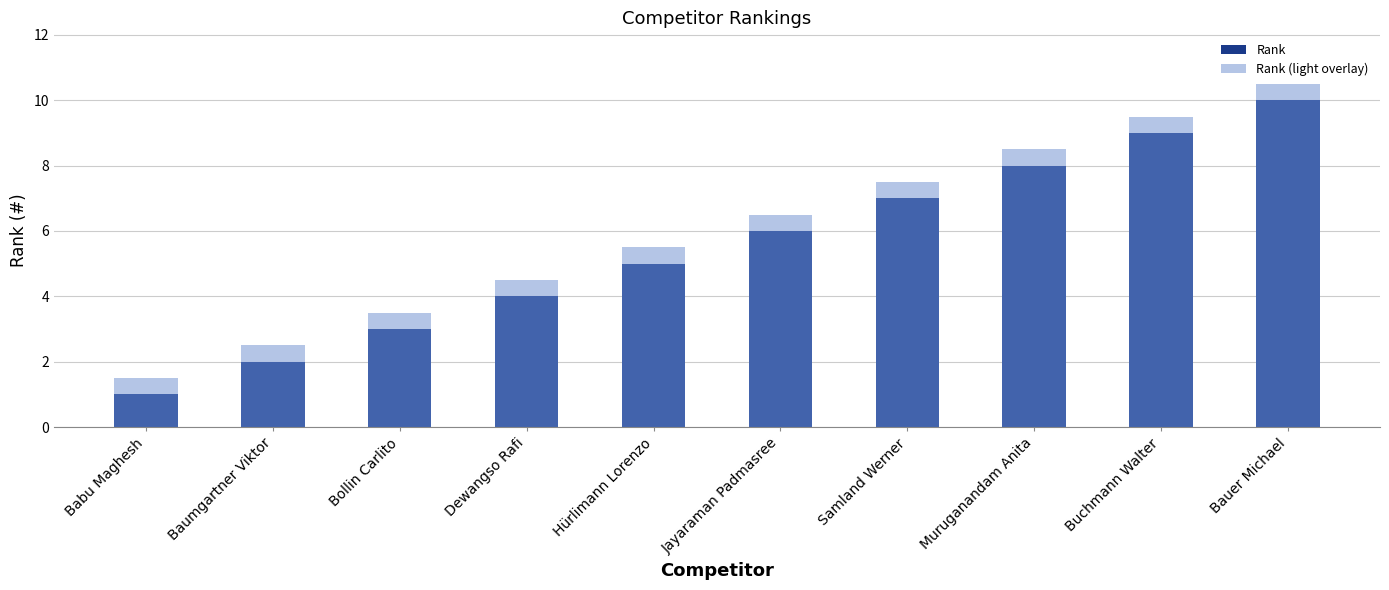

Does the chart contain any negative values?

No